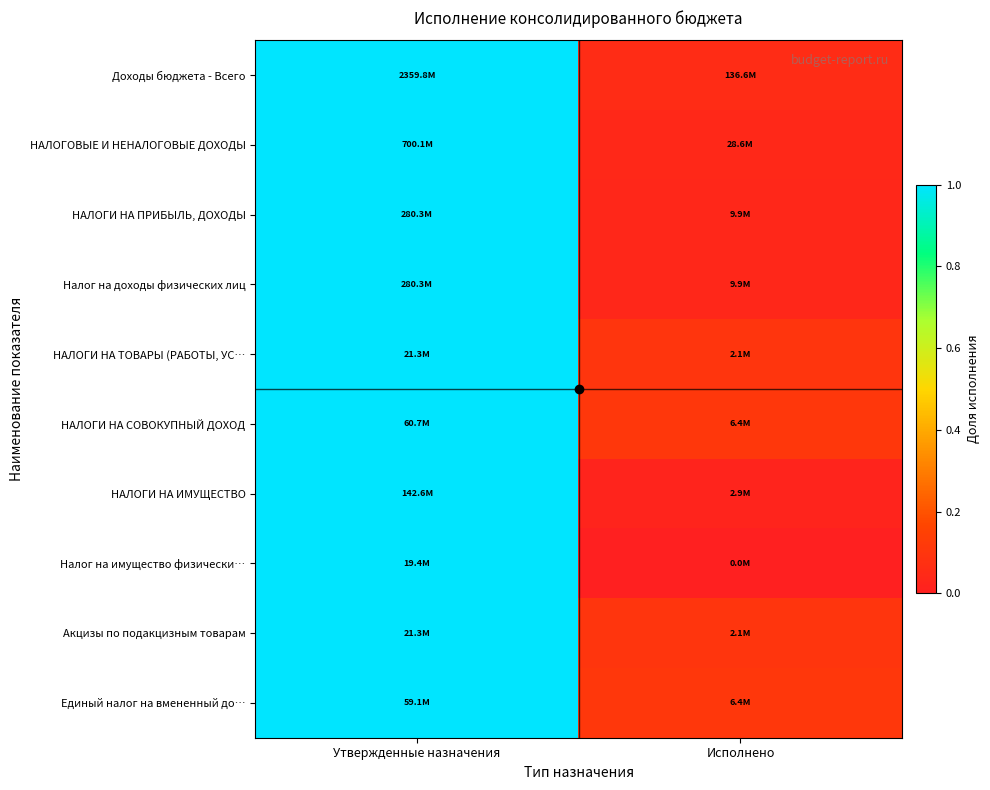

At which category is the sum across all series the highest?

Утвержденные назначения